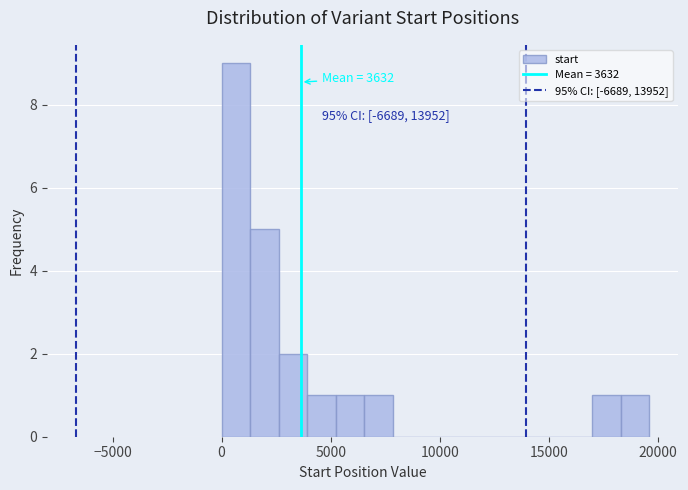

Around what value on the x-axis is the tallest bar? Give the approximate position of its centre, as read against the axis.

500